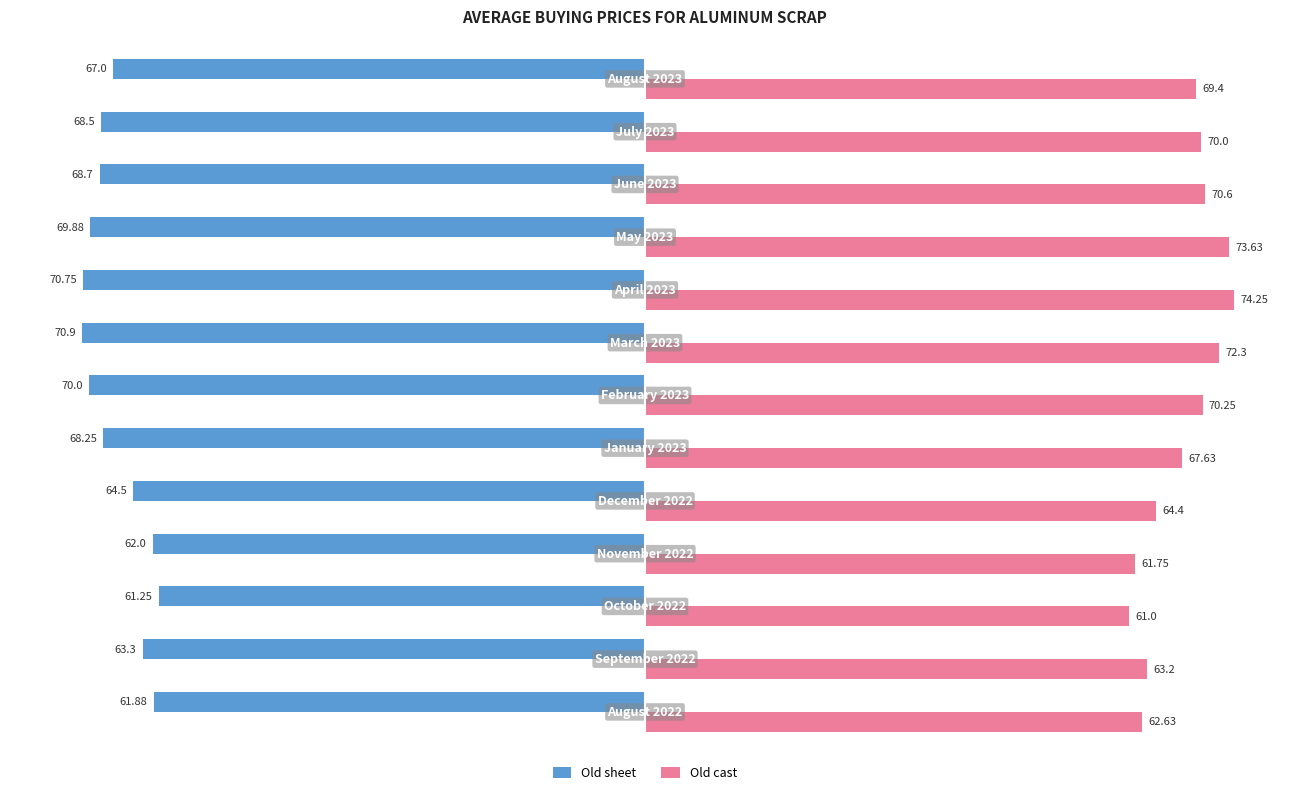

What is the average value of the Old sheet series?

-66.7